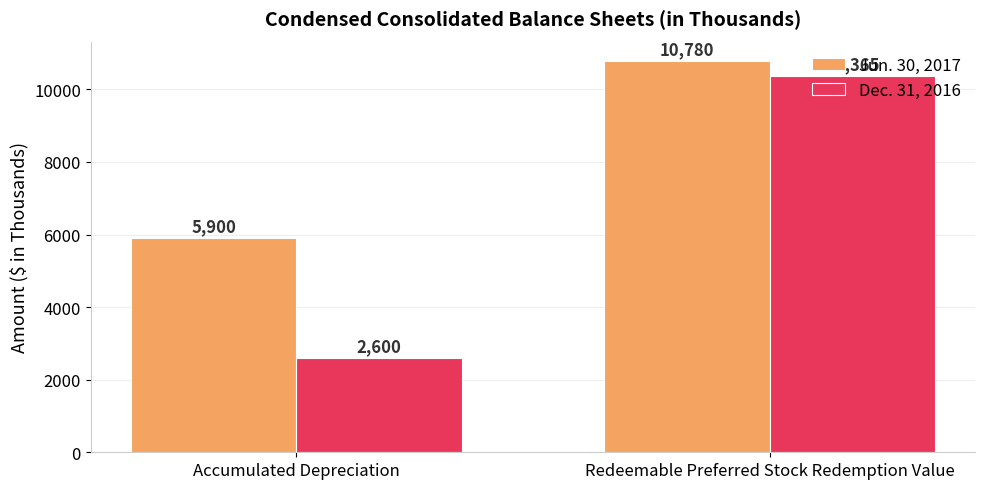

What is the value of the Jun. 30, 2017 bar at the 2nd from the left?

10780